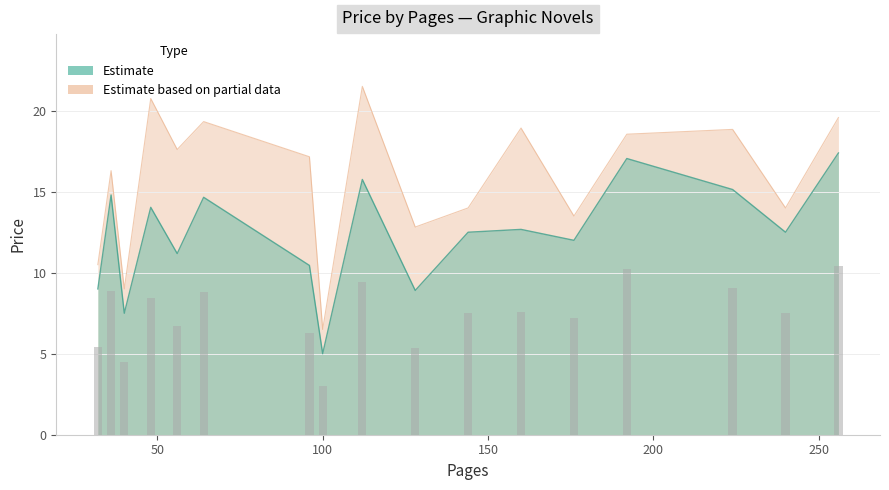

What is the highest value of the Estimate based on partial data series?

21.5